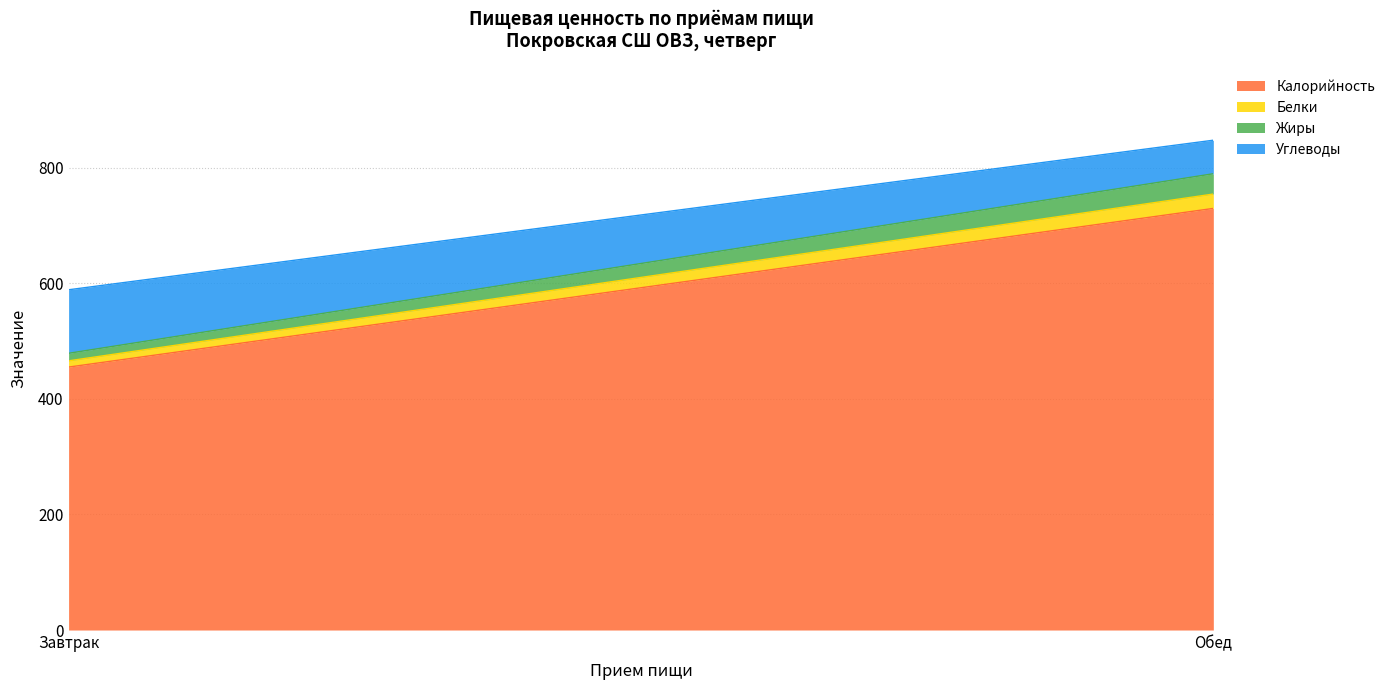

What is the difference between the maximum and minimum values in the Жиры series?

22.1